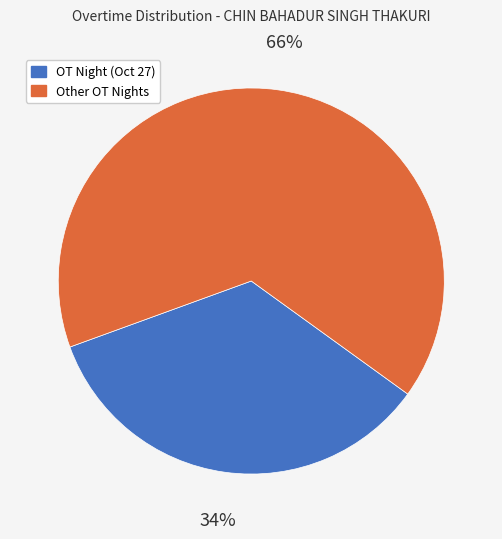

Approximately how many times larger is the value at OT Night (Oct 27) compared to Other OT Nights?

0.5